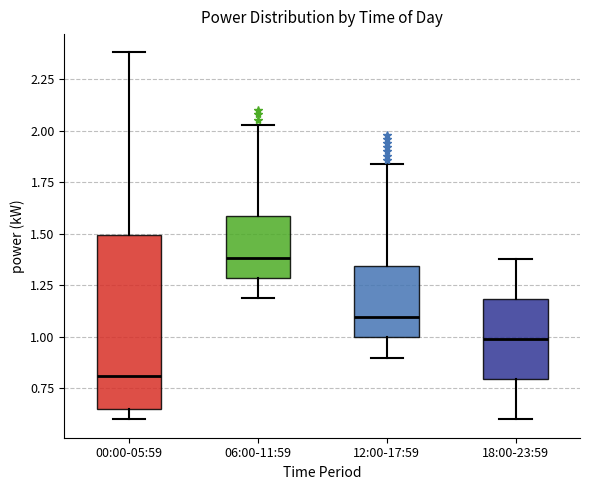

Which box is the tallest, from its lower edge to its upper edge?

00:00-05:59